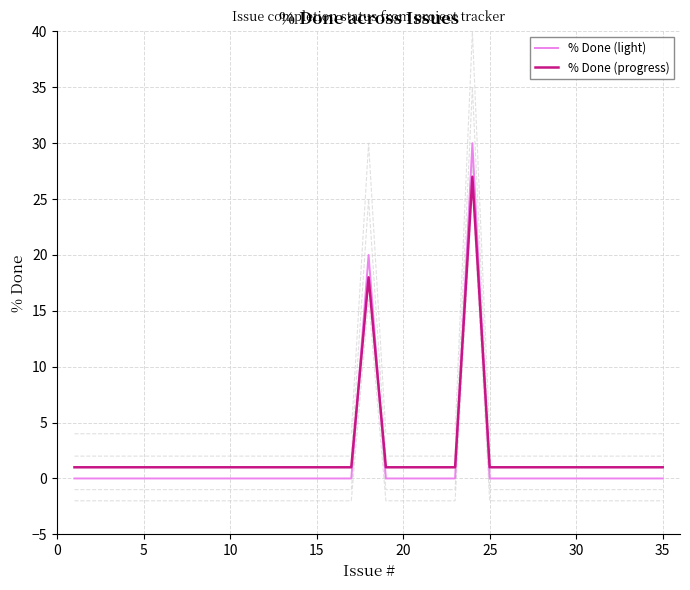

How many intersections are there between % Done (light) and % Done (progress)?

4